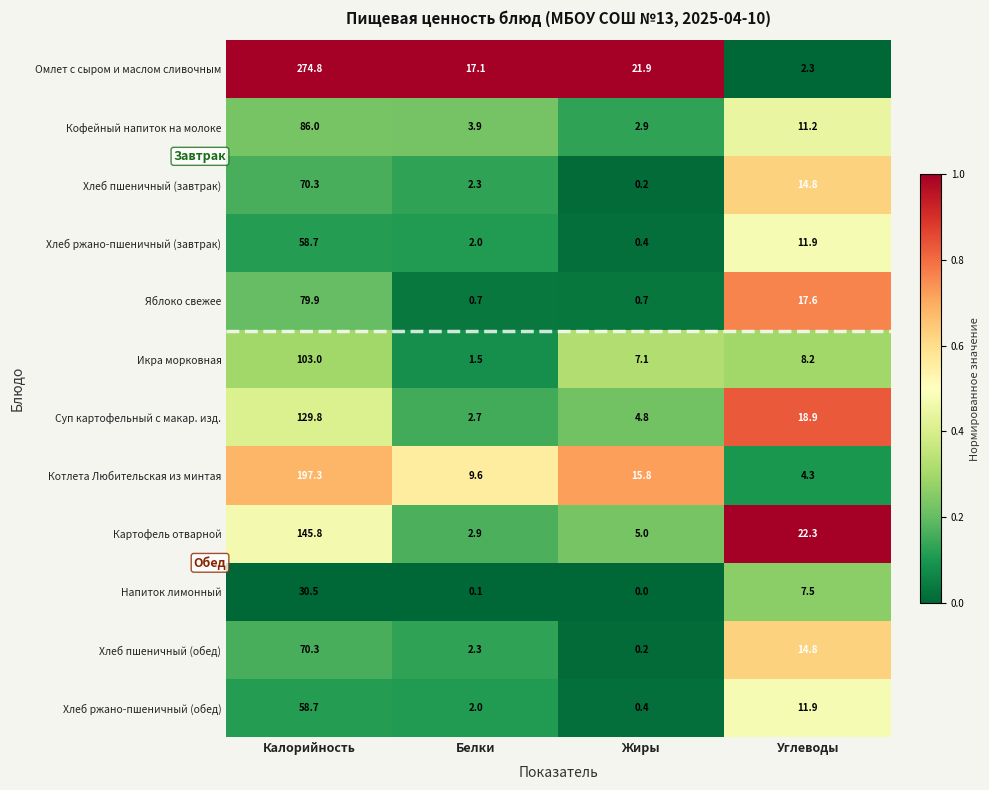

List the labels in order of Хлеб ржано-пшеничный (завтрак) value, smallest first.

Жиры, Белки, Углеводы, Калорийность